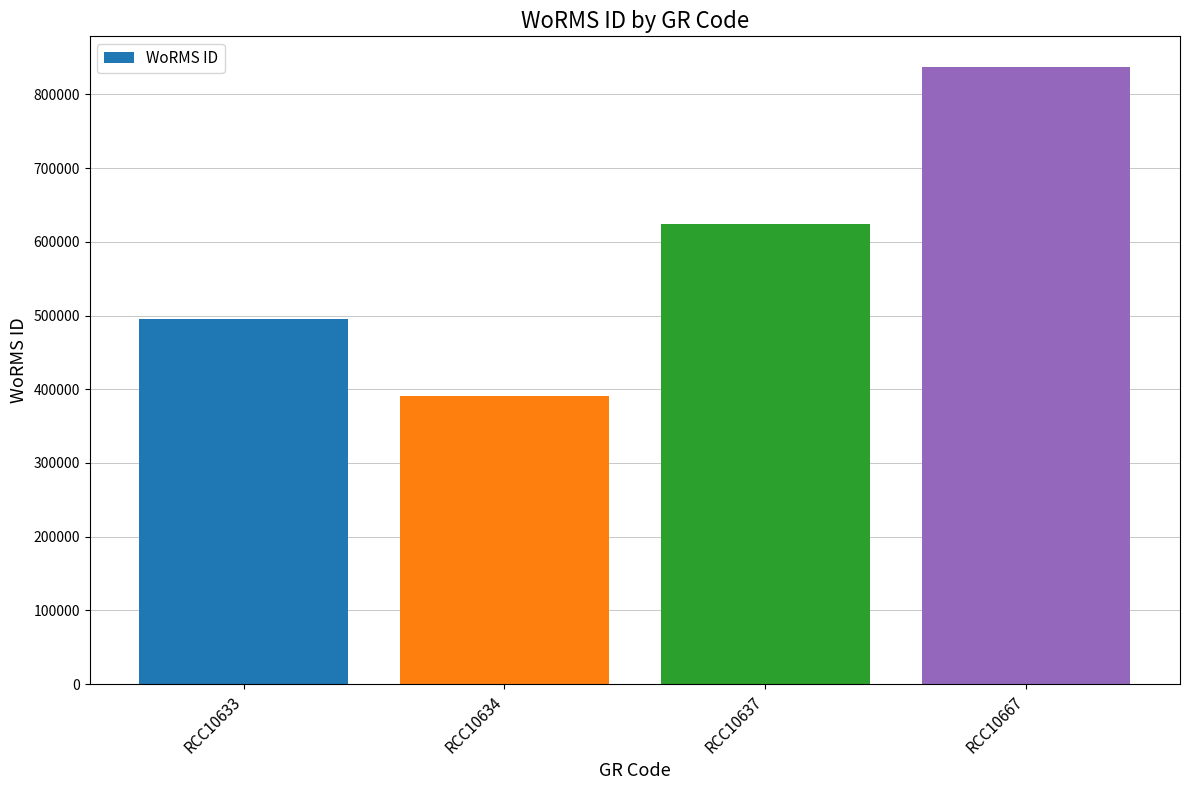

What is the ratio of the value at RCC10637 to the value at RCC10667?

0.7